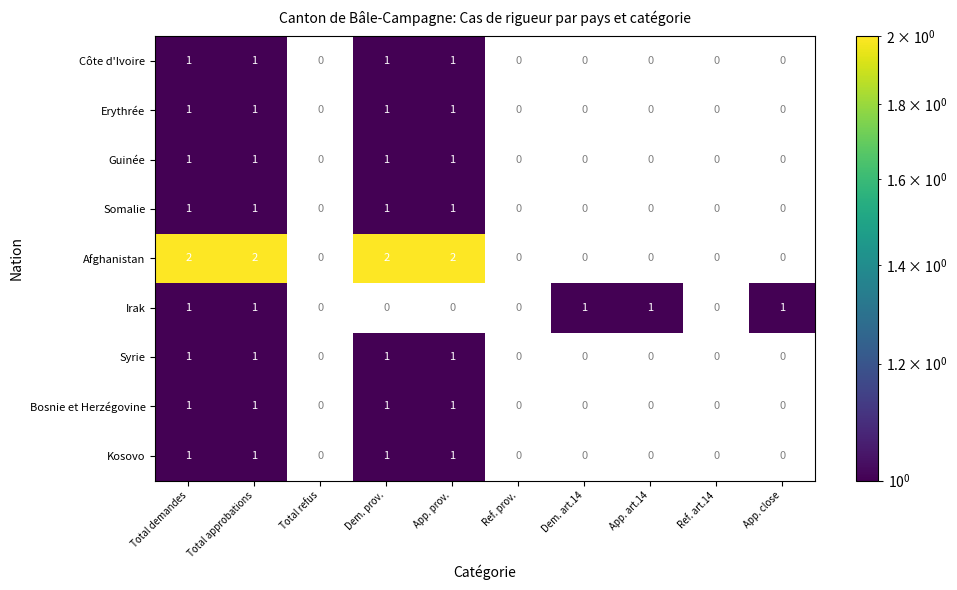

Is it true that Afghanistan equals 2 at App. prov.?

True